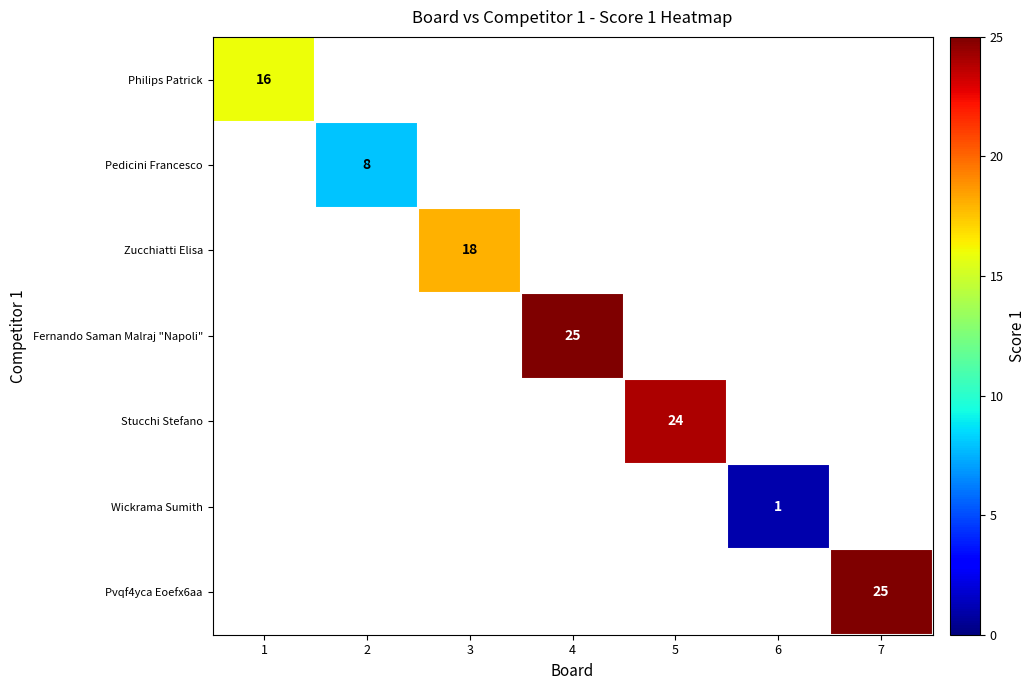

The value of Pedicini Francesco at 2 is 8. True or false?

True